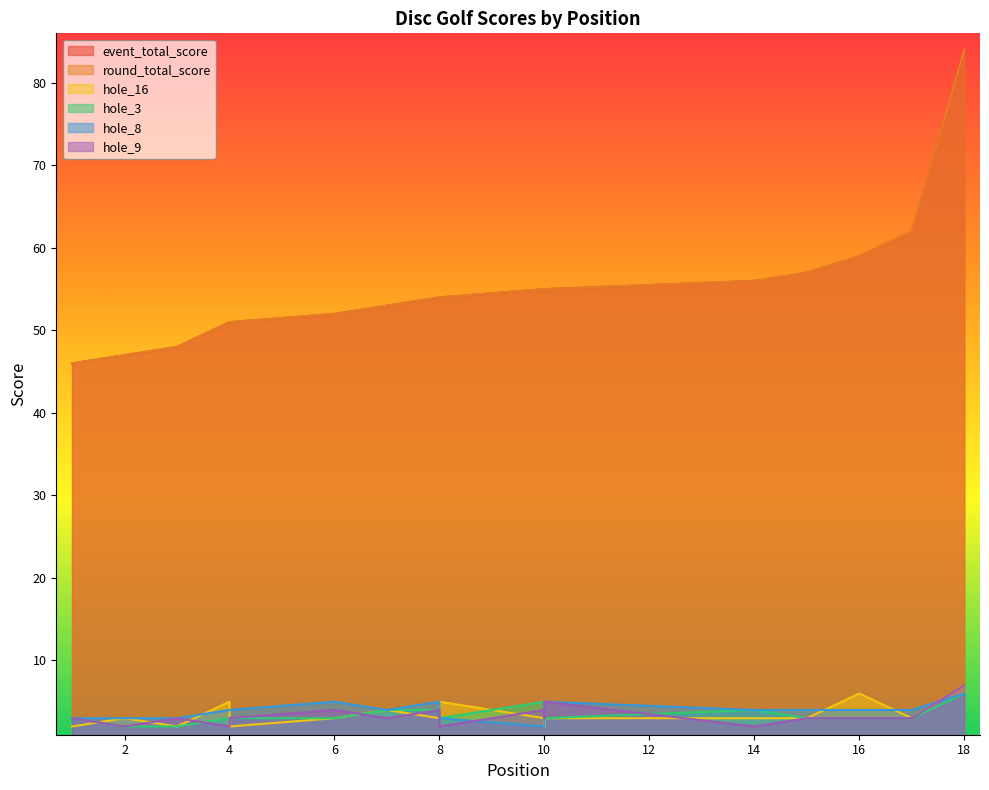

What is the spread (max minus min) of values at 3?

46